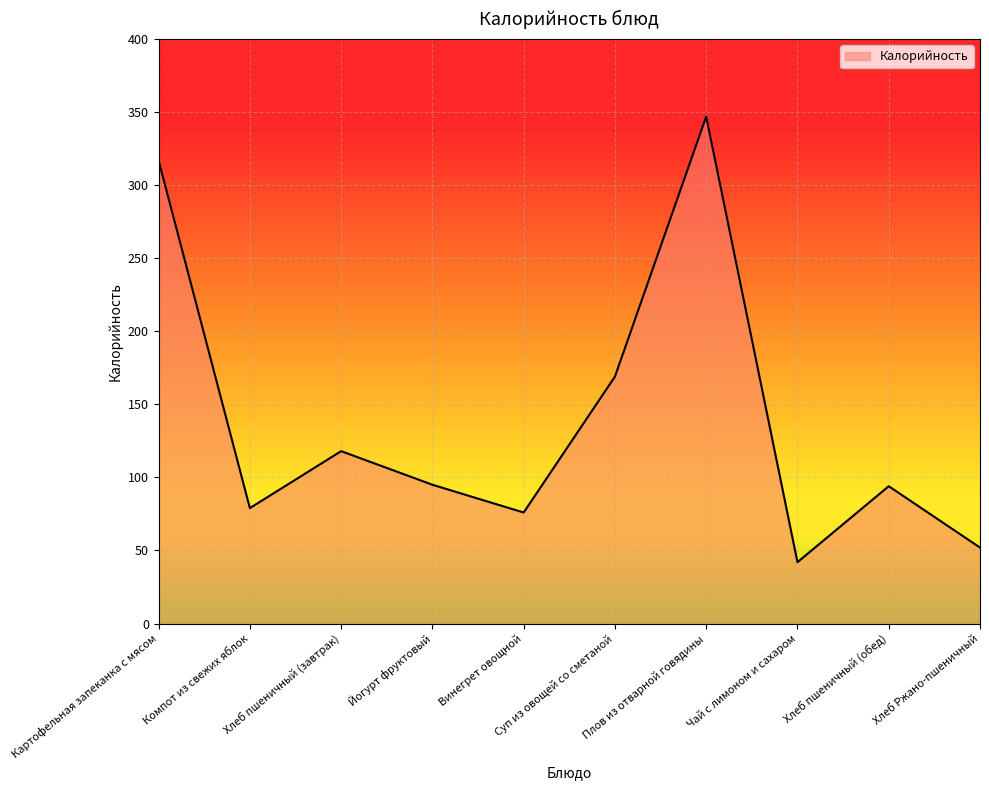

What is the difference between the second highest and second lowest values?

265